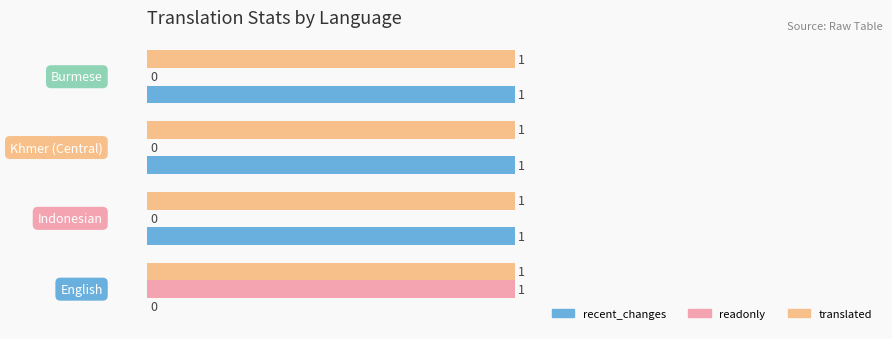

How many recent_changes values are between 1 and 2?

3